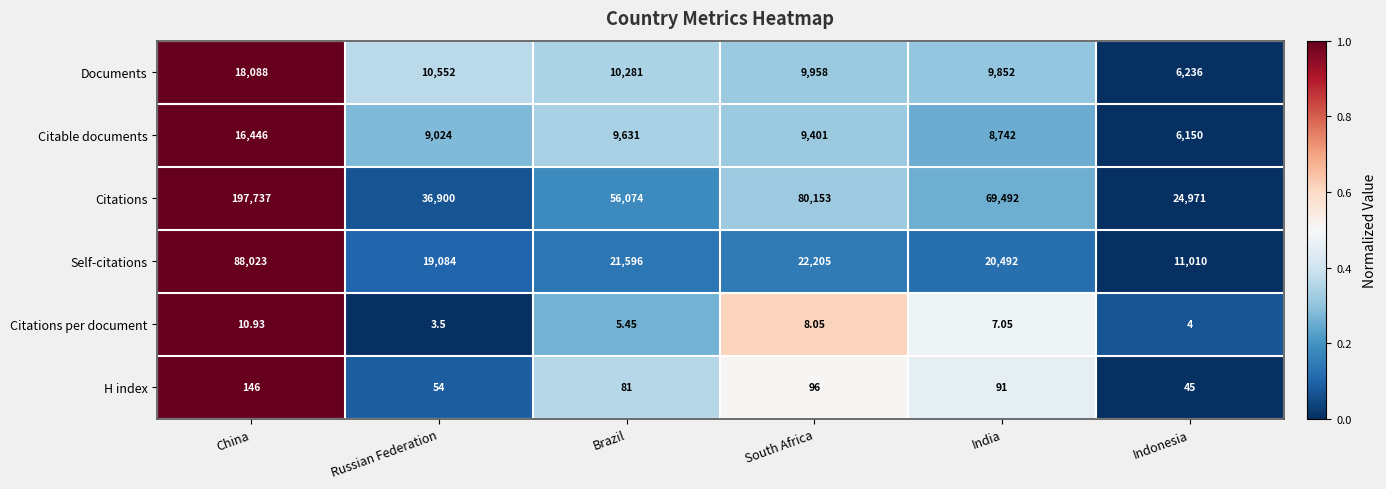

At which label does Citable documents reach its peak?

China